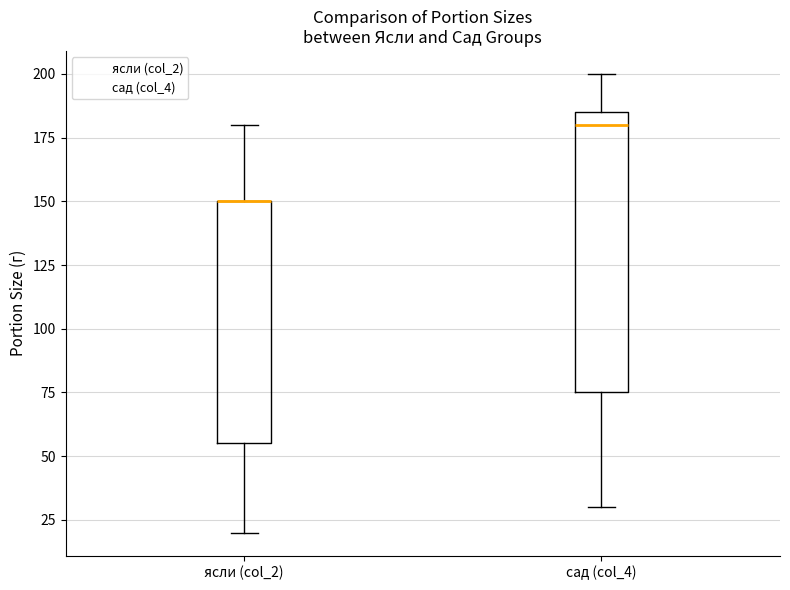

Reading left to right, read every box against the y-axis: the position of its median line, the range the box covers, and the ends of its whiskers. The values are not printed on the chart, so give them approximately, as read against the axis.

ясли (col_2): median 150 (drawn on the box's upper edge), box 55 to 150, whiskers 20 to 180
сад (col_4): median 180, box 75 to 185, whiskers 30 to 200